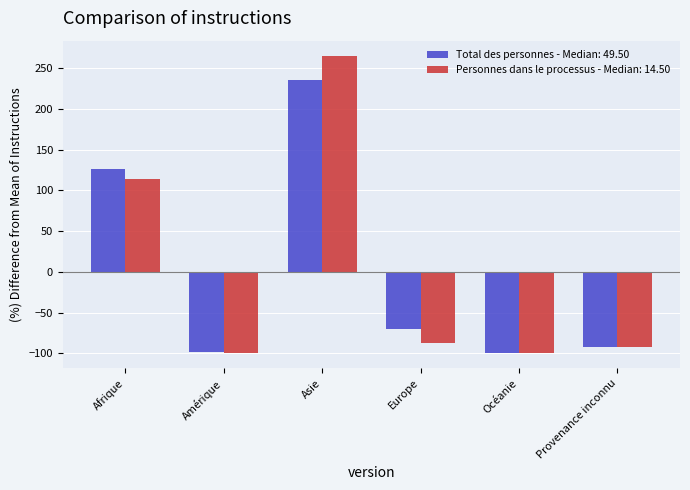

What is the label of the 4th bar from the right?

Asie